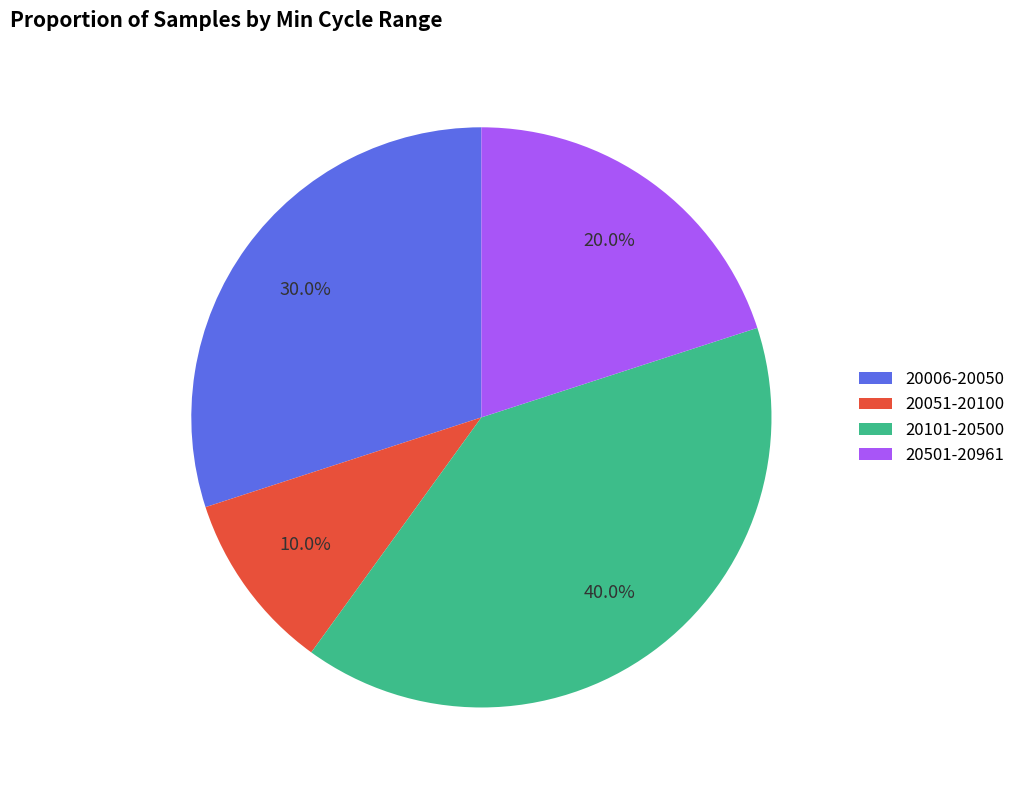

How many slices are in this pie chart?

4